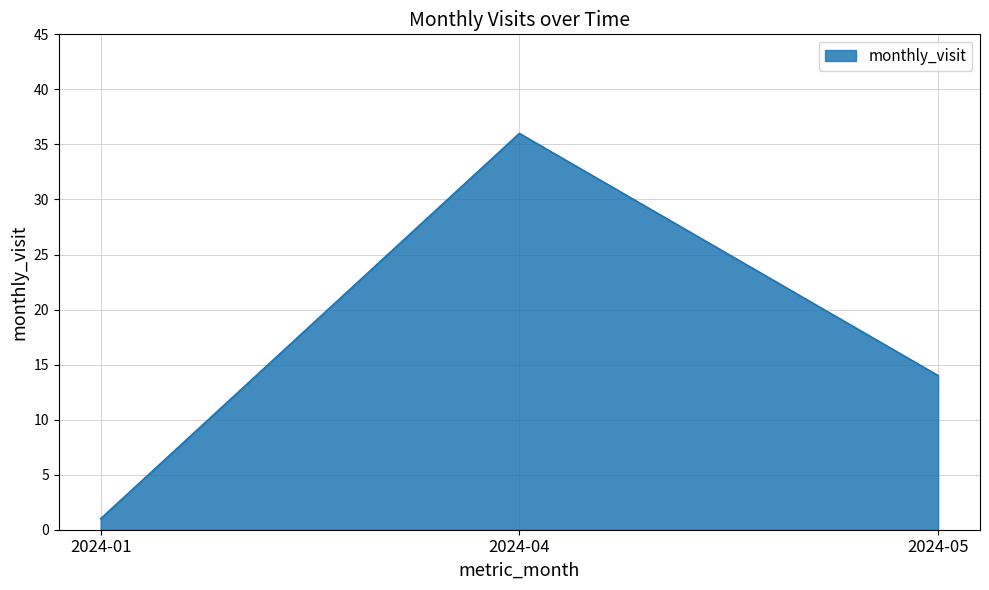

List the labels in order of value, smallest first.

2024-01, 2024-05, 2024-04